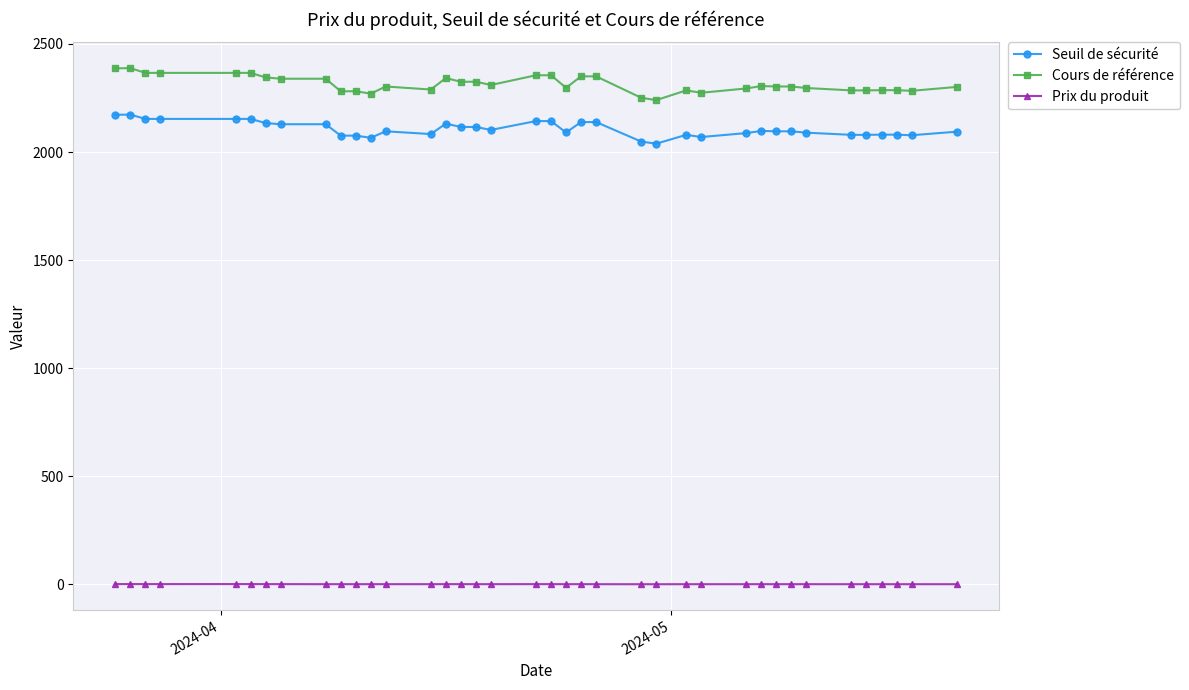

List the series in order of their peak value, highest first.

Cours de référence, Seuil de sécurité, Prix du produit